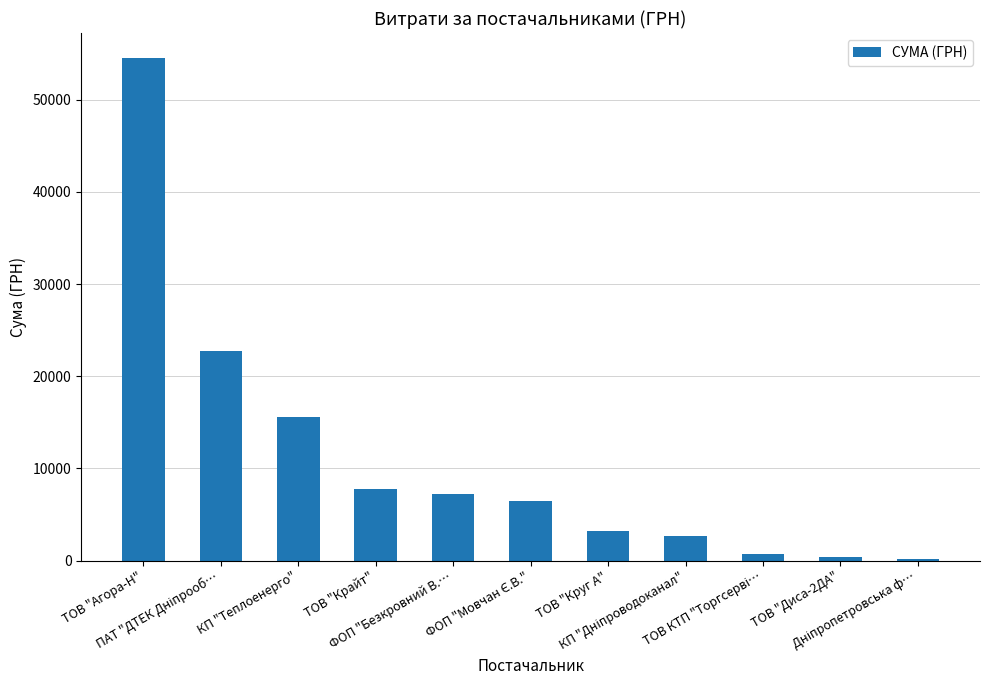

What is the sum of all values?

121569.8